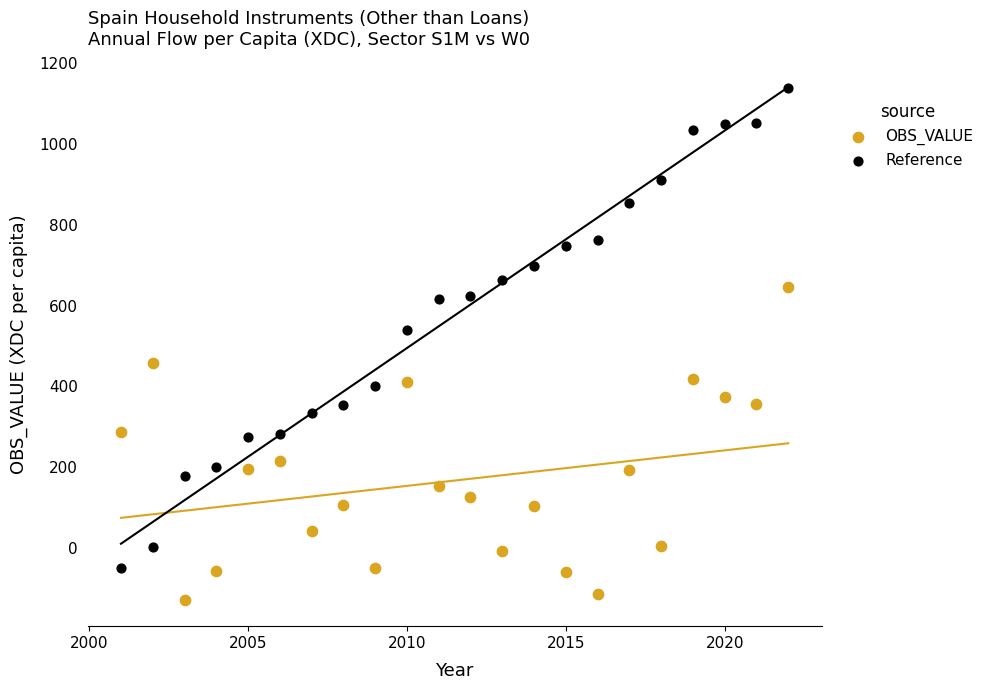

Which series has the largest Y range (max minus min)?

Reference